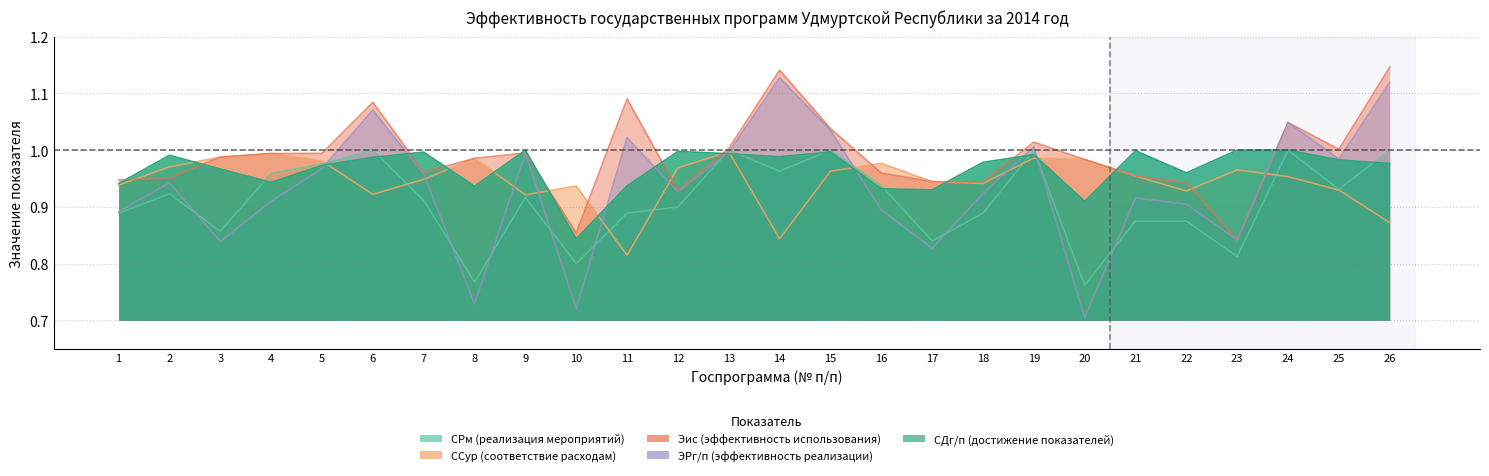

True or false: СРм (реализация мероприятий) has more than 1 interior local peaks.

True